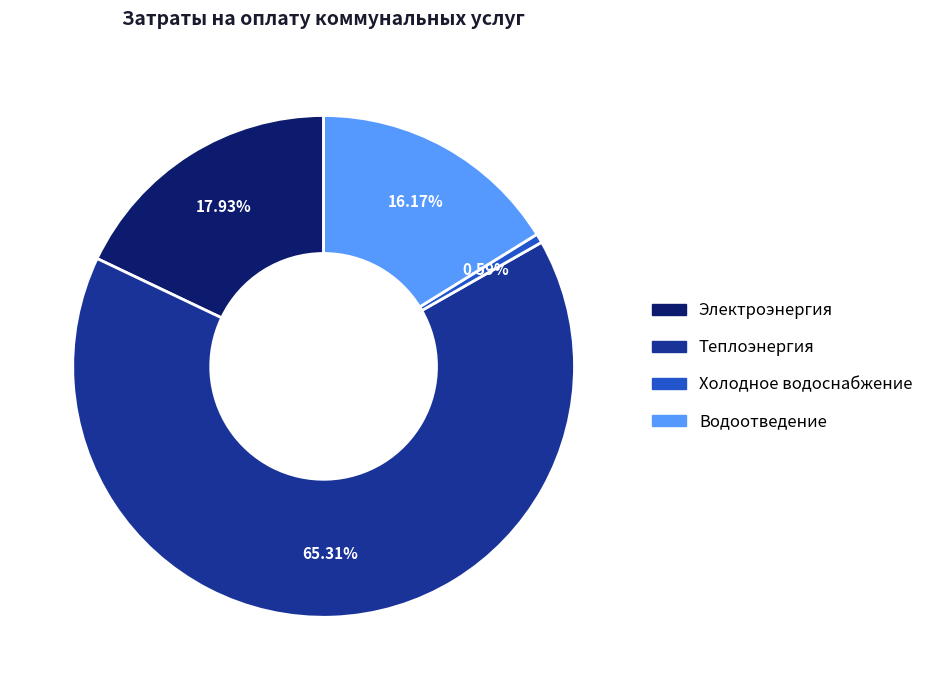

What is the largest slice in the pie chart?

Теплоэнергия